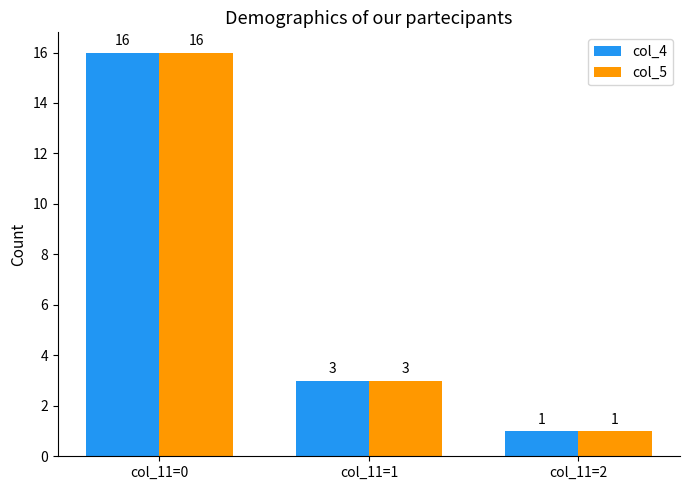

True or false: col_5 has a value of 1 at col_11=2.

True